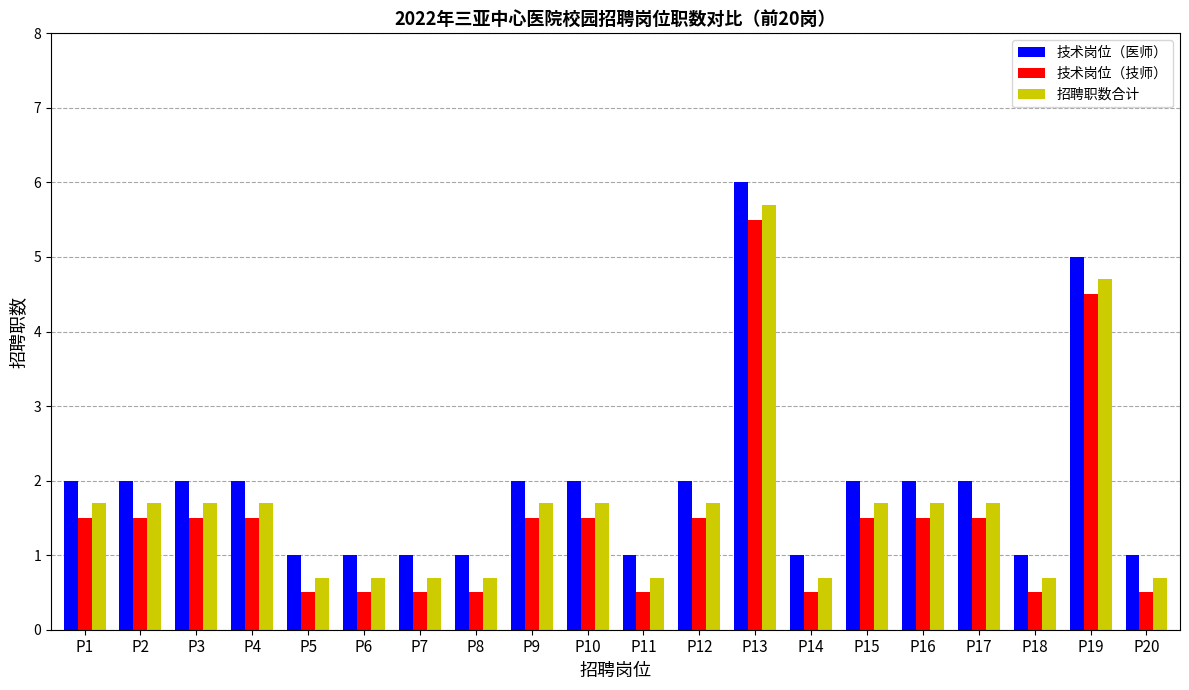

The value of 技术岗位（技师） at P11 is 0.5. True or false?

True